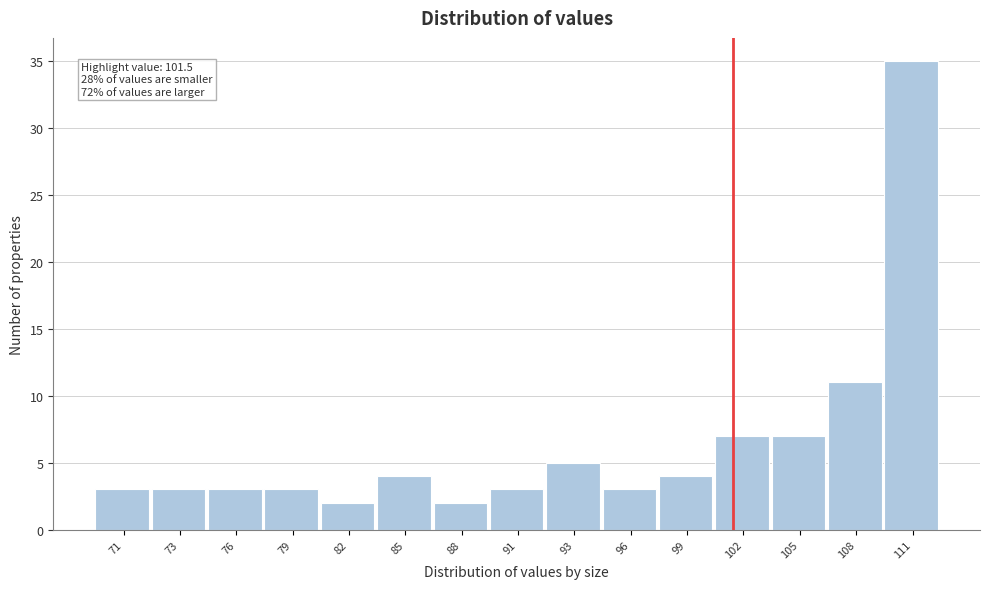

Reading left to right, list all the values displayed in this chart.

3	3	3	3	2	4	2	3	5	3	4	7	7	11	35